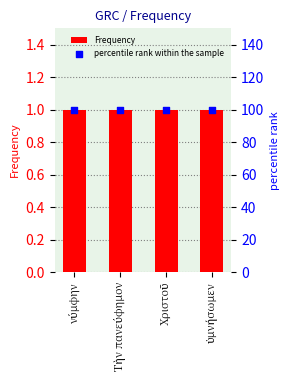

Which series contains the highest Y value?

percentile rank within the sample